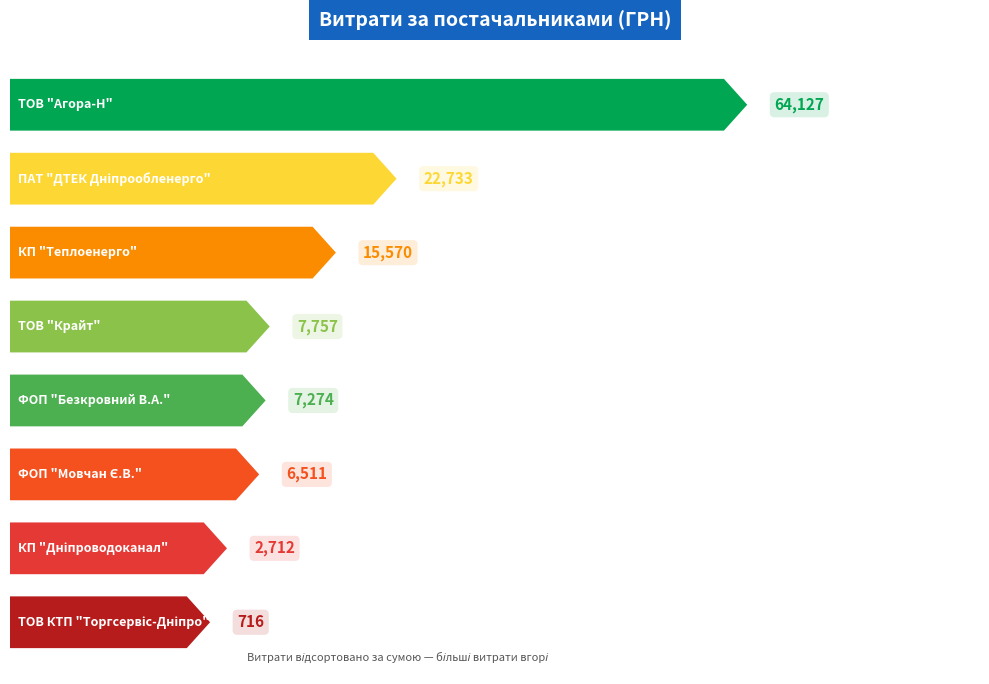

The value at КП "Дніпроводоканал" is 2712.0. True or false?

True